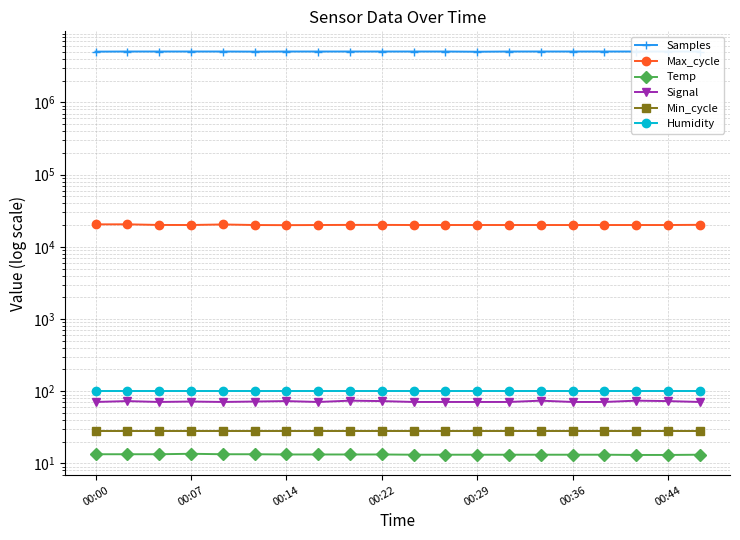

Which category has the highest value across all series?

00:07